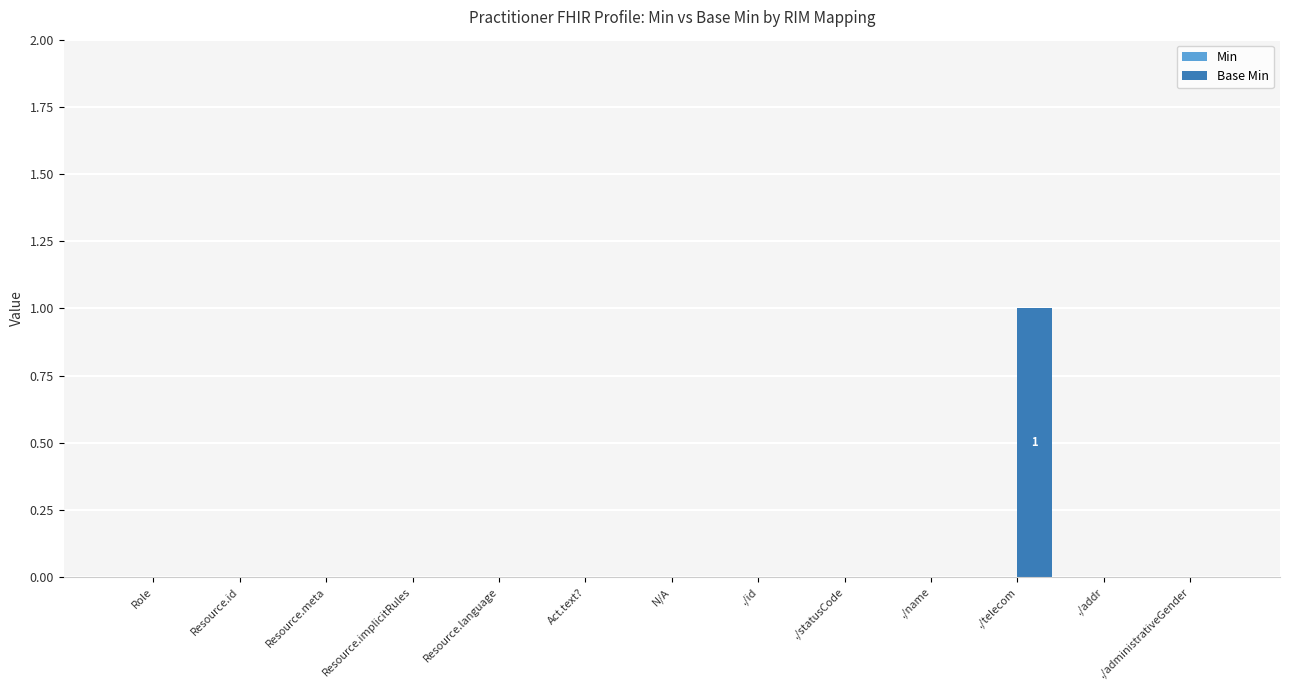

The value at Resource.language is 0. True or false?

True